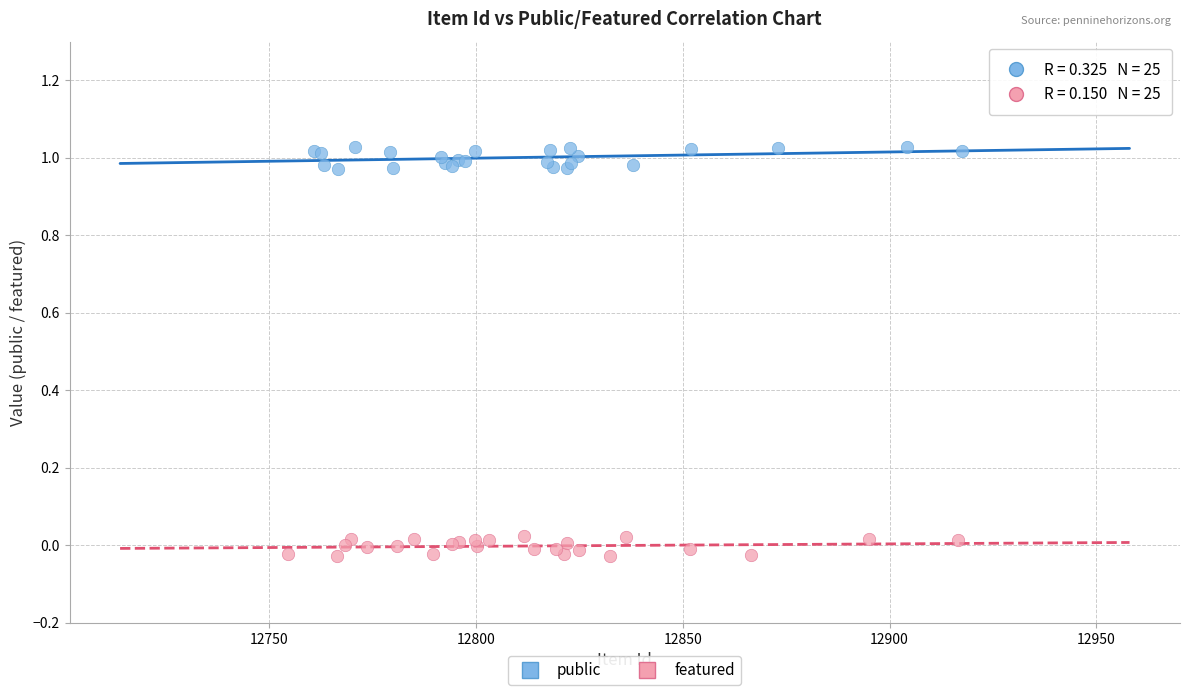

Which series contains the highest Y value?

public